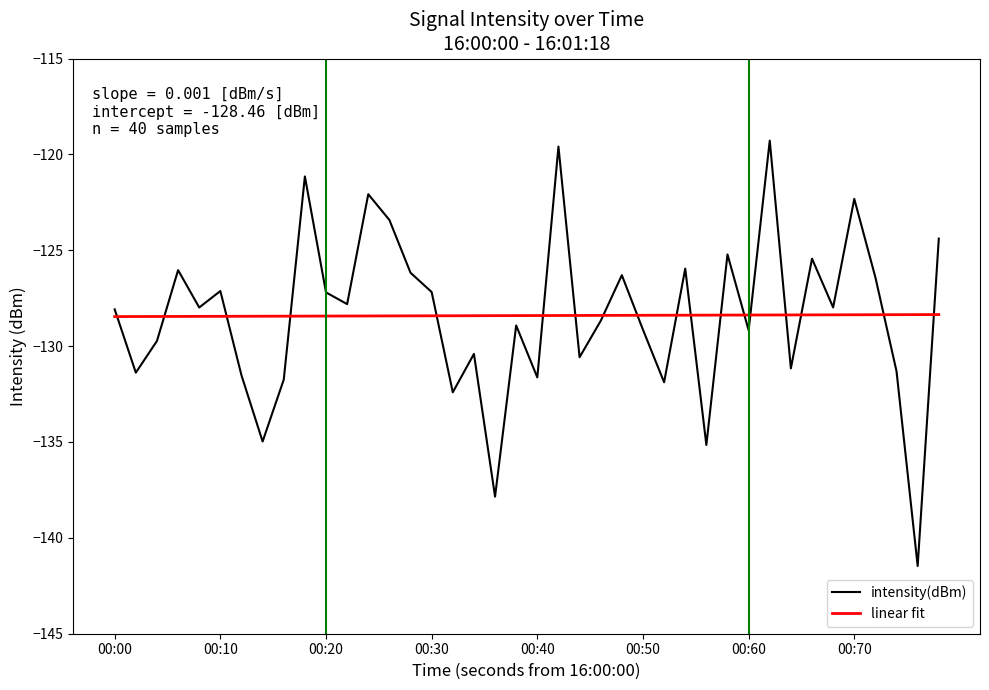

List the series in order of their peak value, lowest first.

linear fit, intensity(dBm)